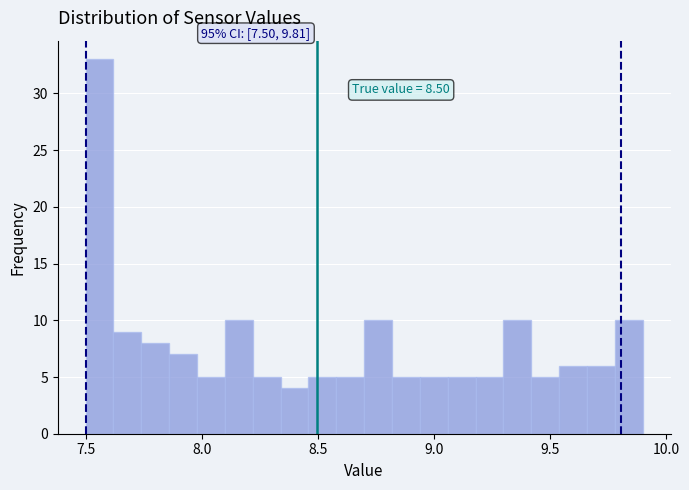

Read against the x-axis, roughly where is the centre of the tallest bar?

7.55